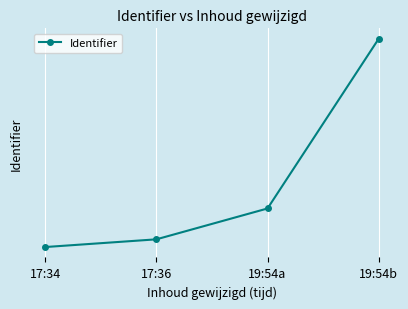

What is the value of the 4th point from the left?

6146036